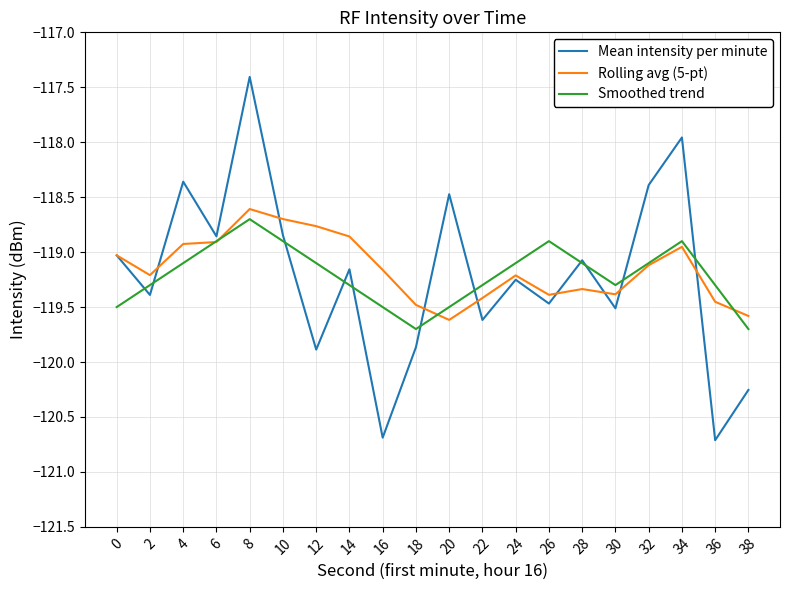

What is the minimum value for Smoothed trend?

-119.7